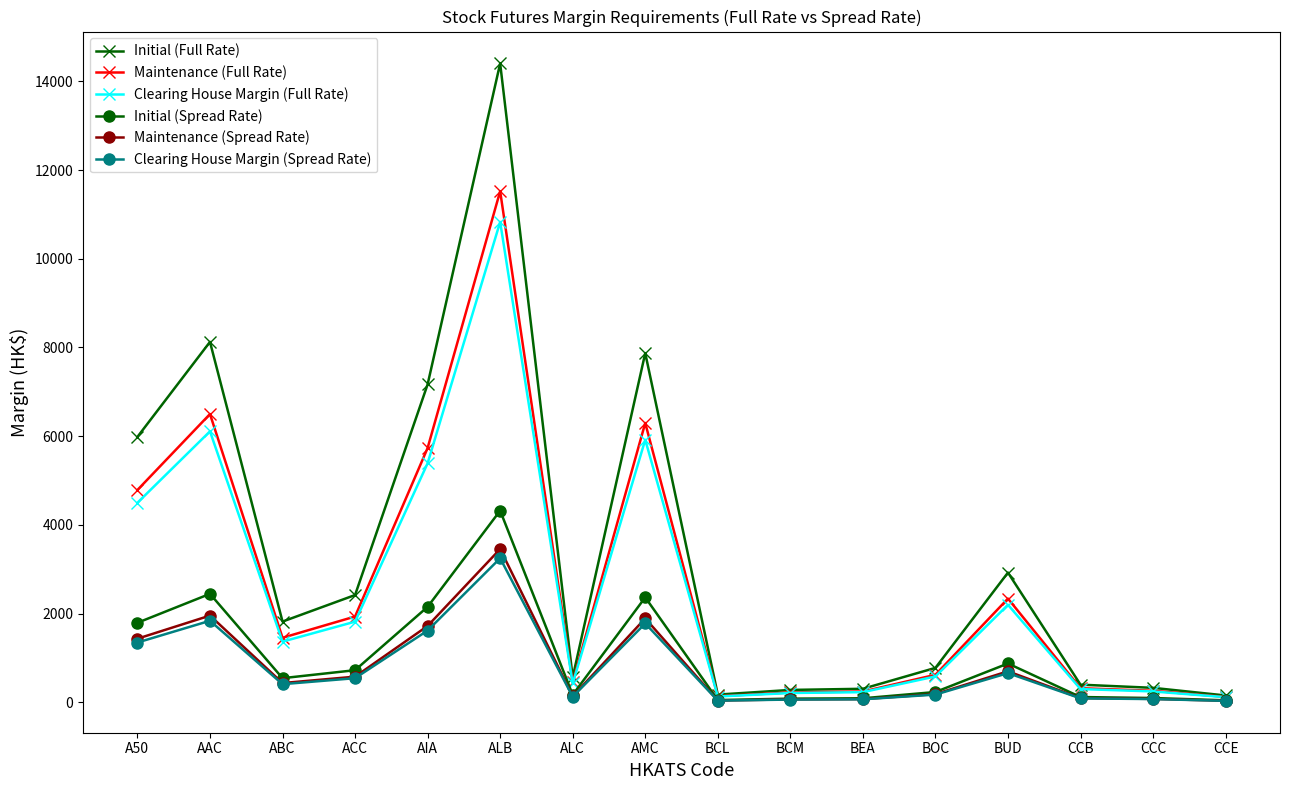

True or false: Maintenance (Full Rate) has a value of 11522 at ALB.

True